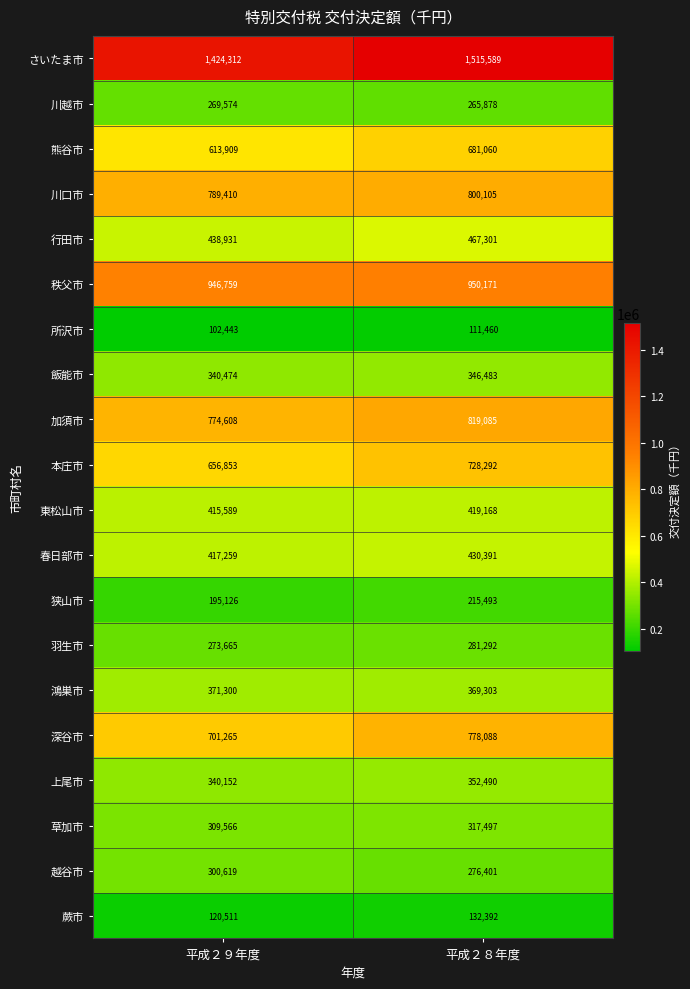

How many data points does each series have?

2